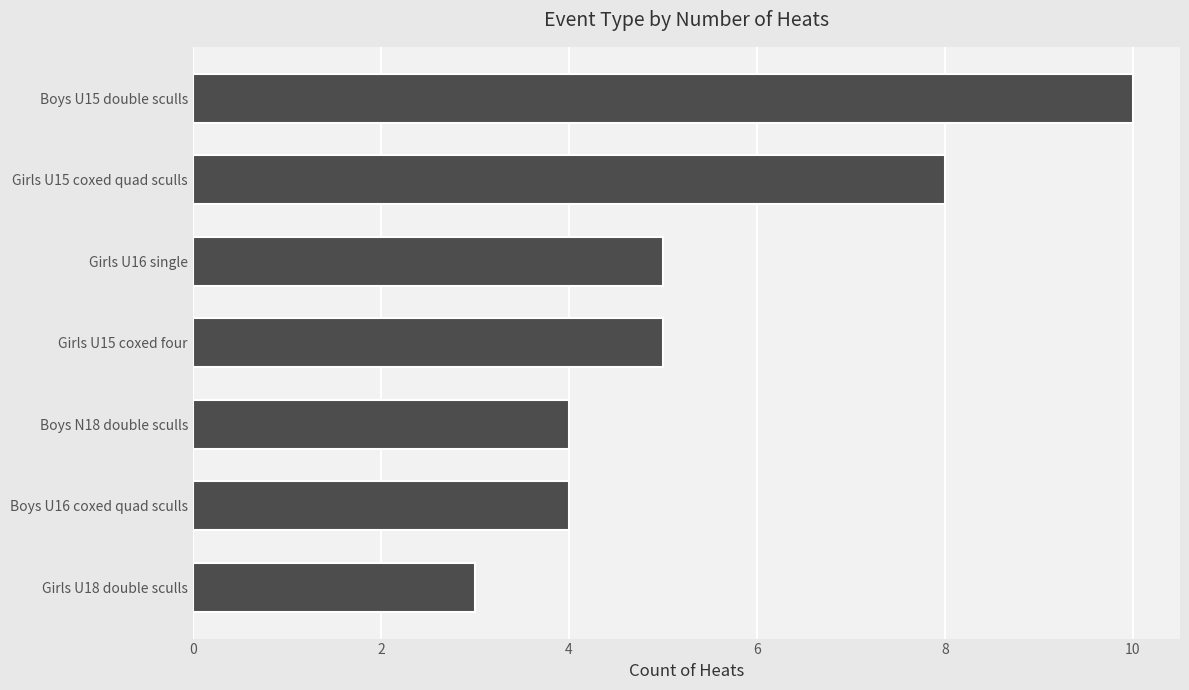

Which category has the lowest value across all series?

Girls U18 double sculls